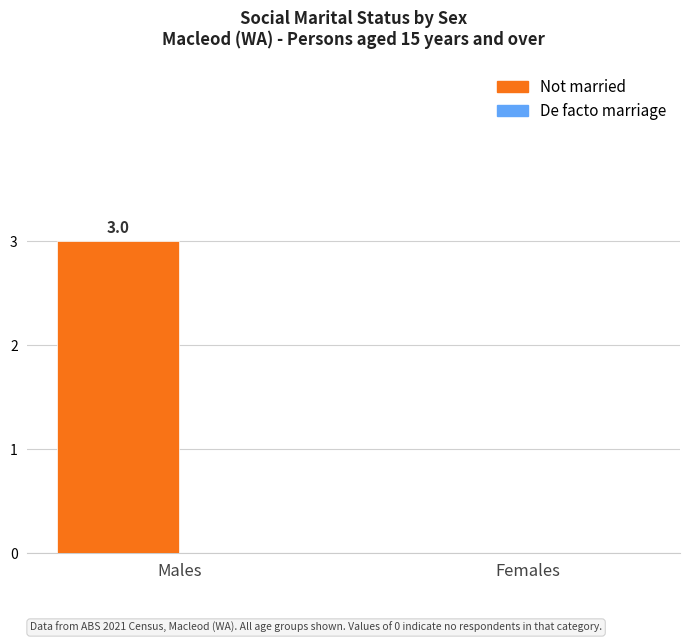

What is the change in value from Males to Females?

-3